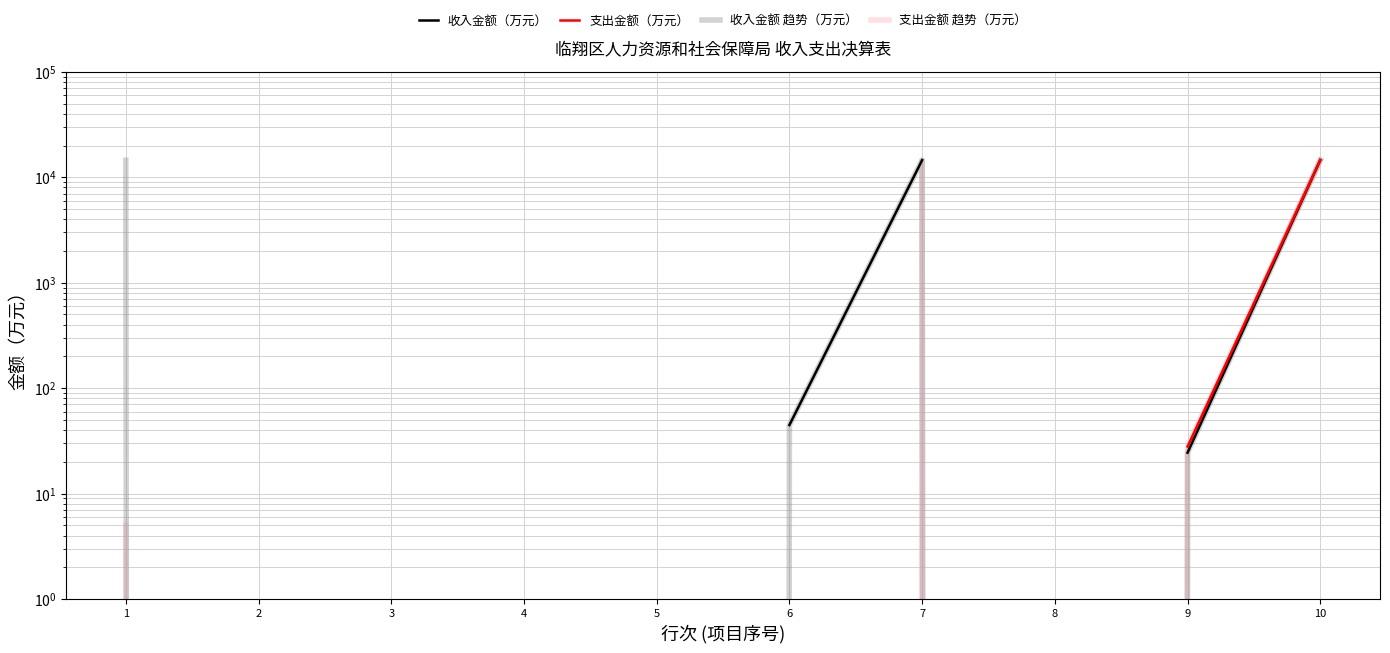

Does the chart display data point markers on the line(s)?

No